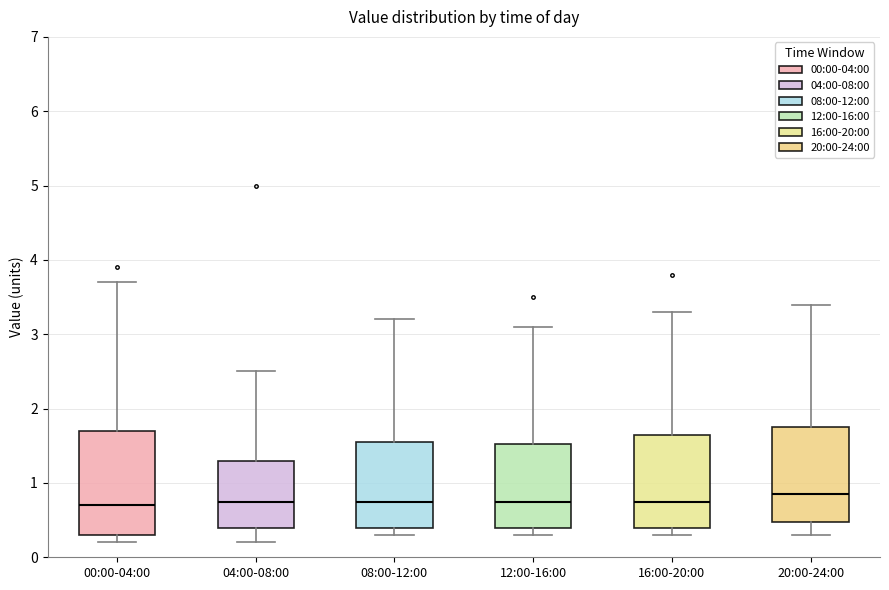

Which box's median line is the highest?

20:00-24:00